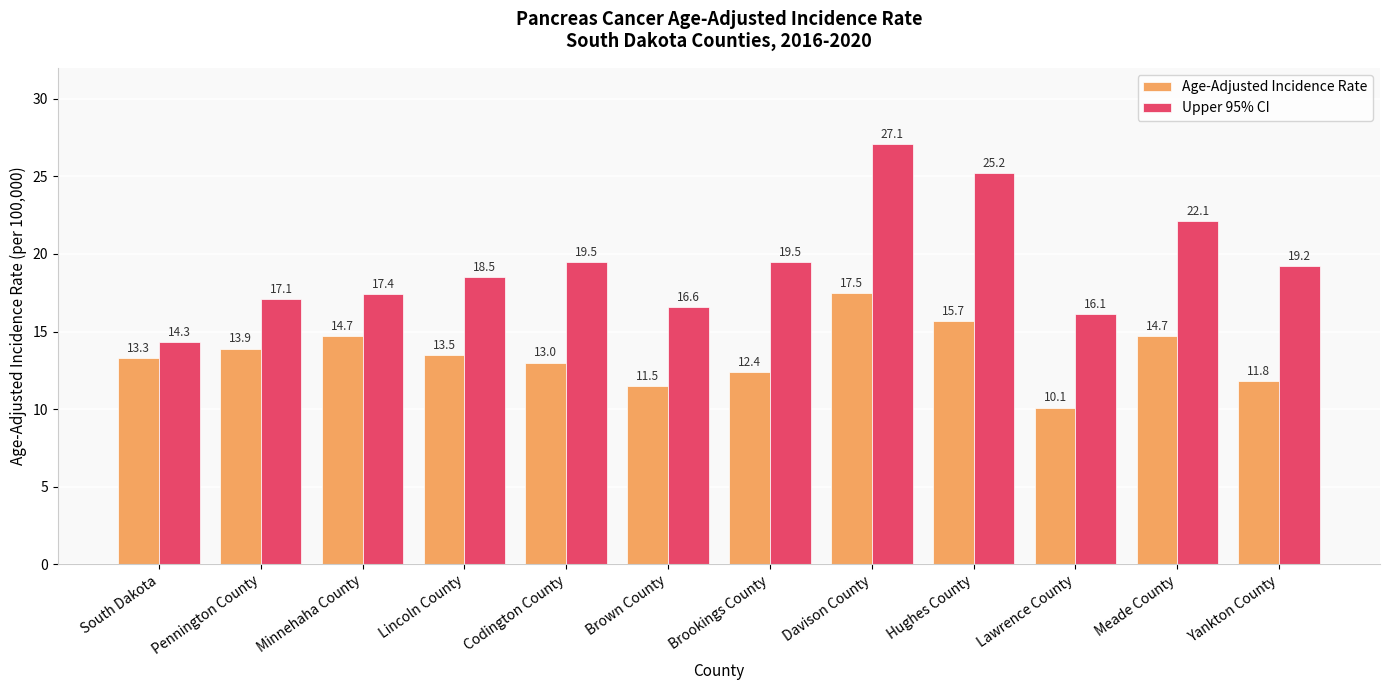

What is the average value of the Age-Adjusted Incidence Rate series?

13.5